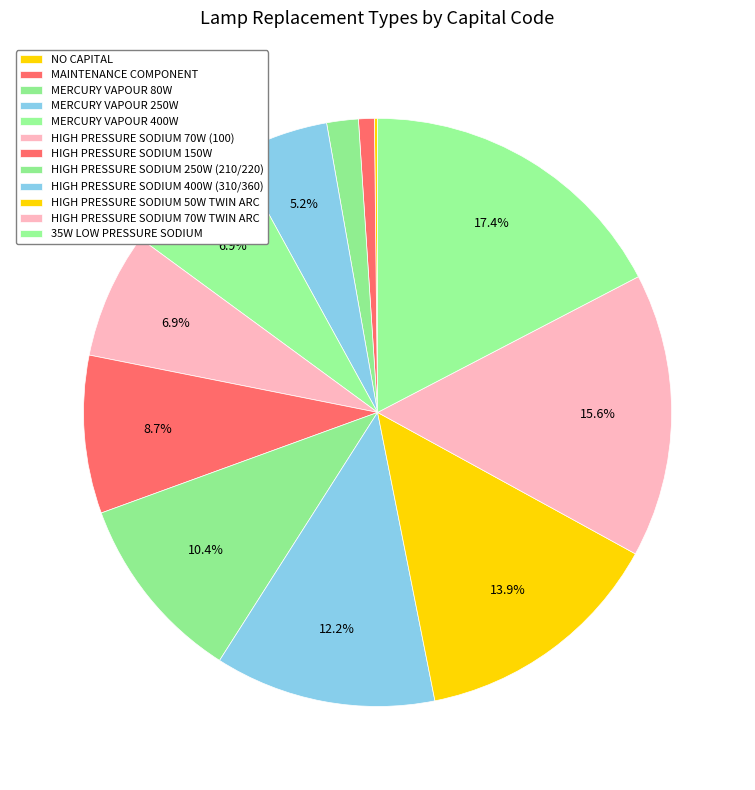

To the nearest percent, what is the combined percentage of HIGH PRESSURE SODIUM 250W (210/220) and MERCURY VAPOUR 80W?

12%